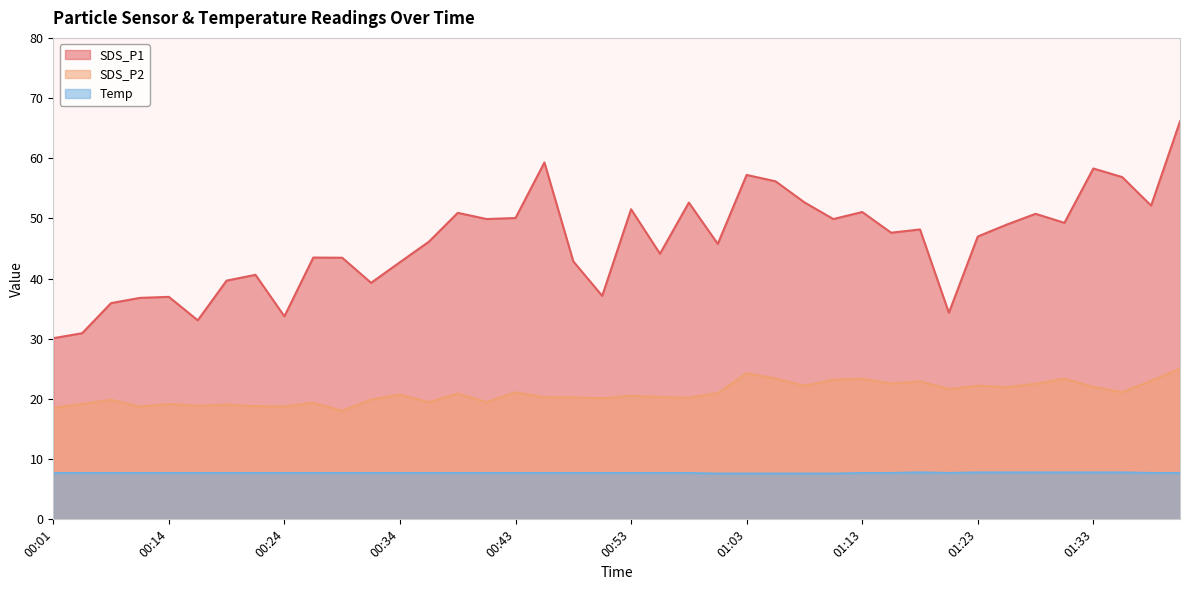

What is the difference between the SDS_P2 values at 00:31 and 01:01?

1.1